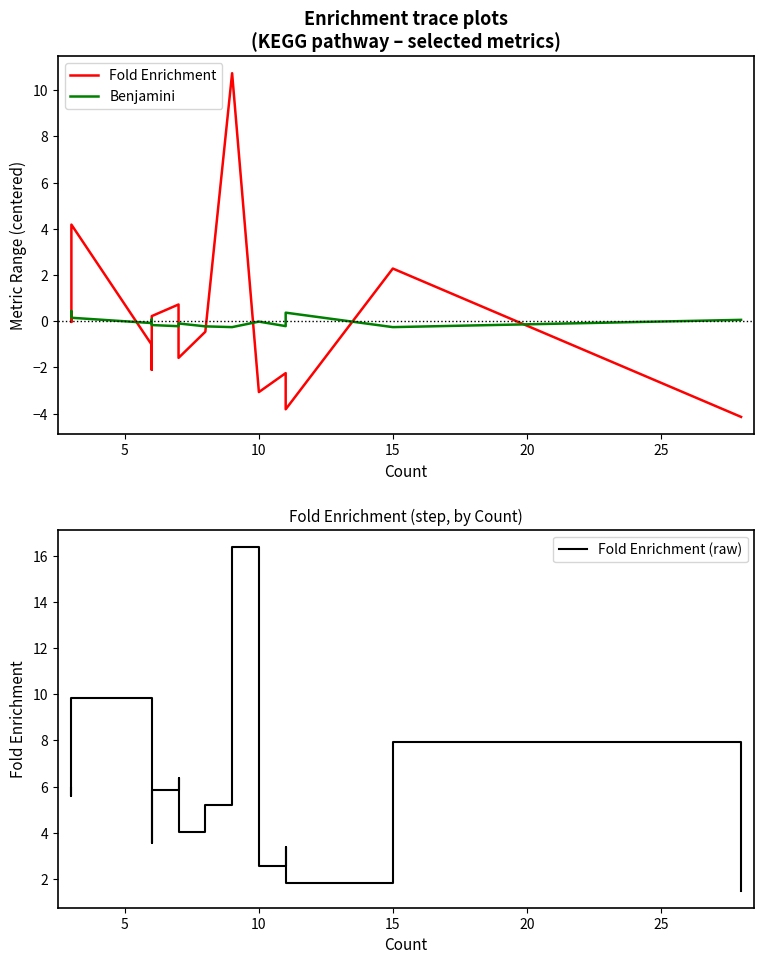

What is the label of the 4th point from the right?

11